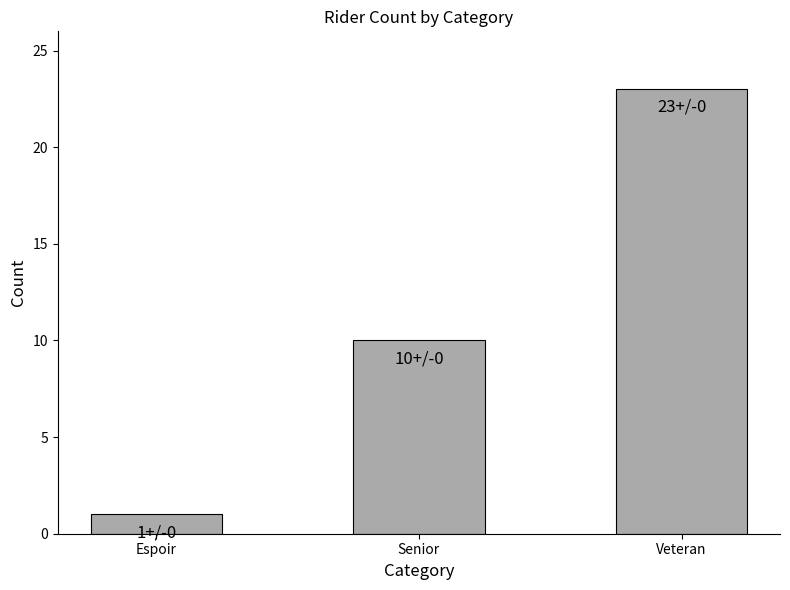

Reading left to right, transcribe all the data shown in this chart.

Espoir=1	Senior=10	Veteran=23